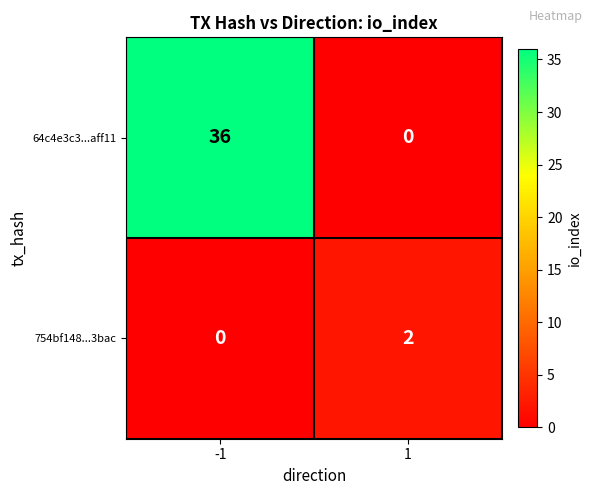

List the series in order of their peak value, highest first.

64c4e3c3...aff11, 754bf148...3bac